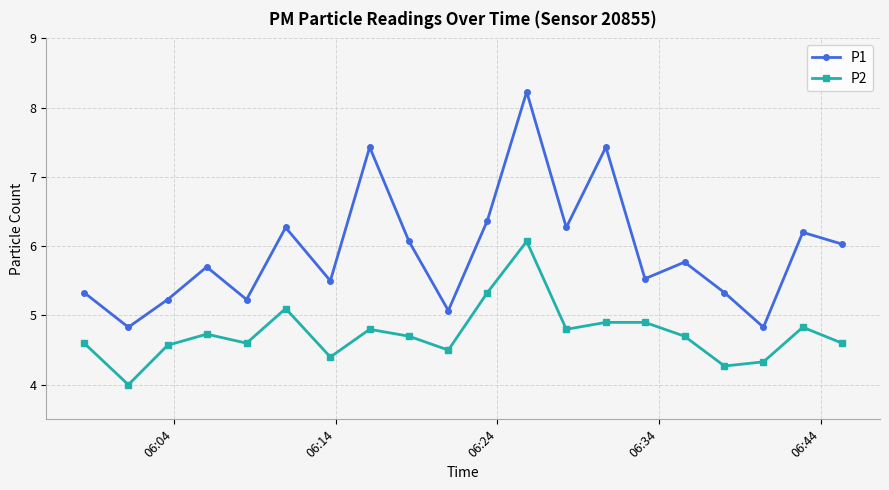

What is the difference between the maximum and minimum values in the P1 series?

3.4